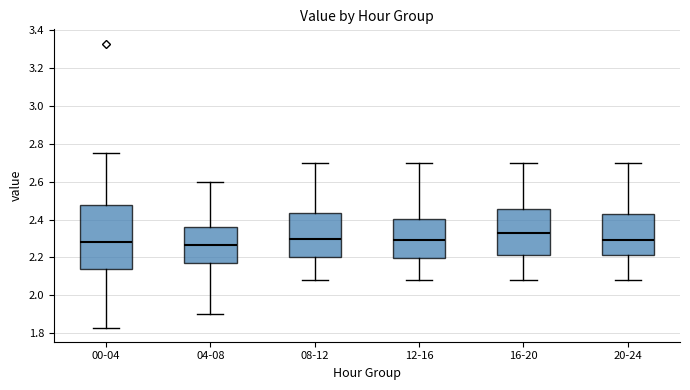

Reading left to right, transcribe this box plot: for each box, give where its median line is, the range the box spans, and where its two whiskers end, as read against the y-axis. The values are not printed on the chart, so give them approximately, as read against the axis.

00-04: median 2.28, box 2.14 to 2.48, whiskers 1.84 to 2.76
04-08: median 2.26, box 2.18 to 2.36, whiskers 1.90 to 2.60
08-12: median 2.30, box 2.20 to 2.44, whiskers 2.08 to 2.70
12-16: median 2.30, box 2.20 to 2.40, whiskers 2.08 to 2.70
16-20: median 2.34, box 2.22 to 2.46, whiskers 2.08 to 2.70
20-24: median 2.30, box 2.22 to 2.42, whiskers 2.08 to 2.70